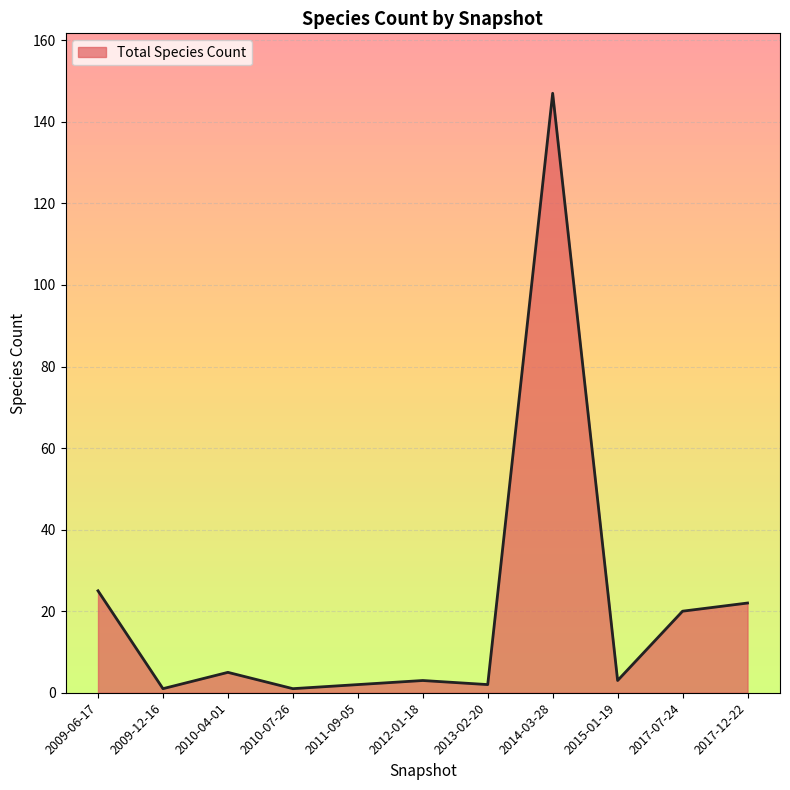

True or false: the data shows 2 at 2011-09-05.

True